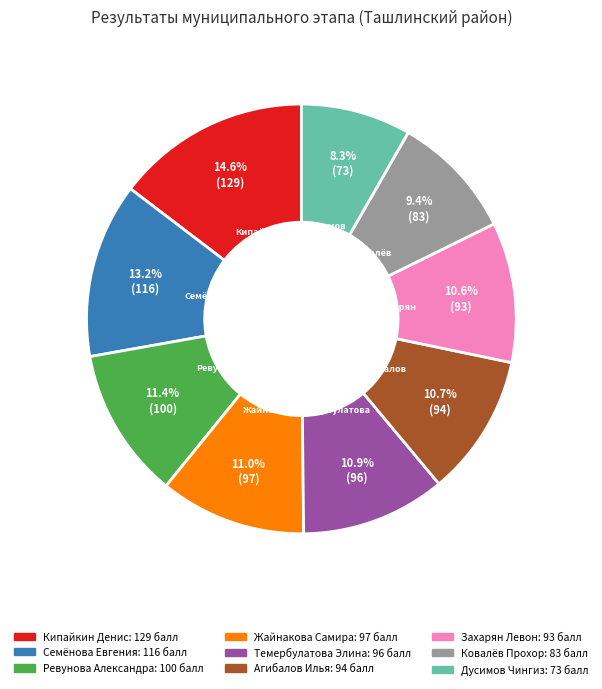

Does any single category account for the majority?

No